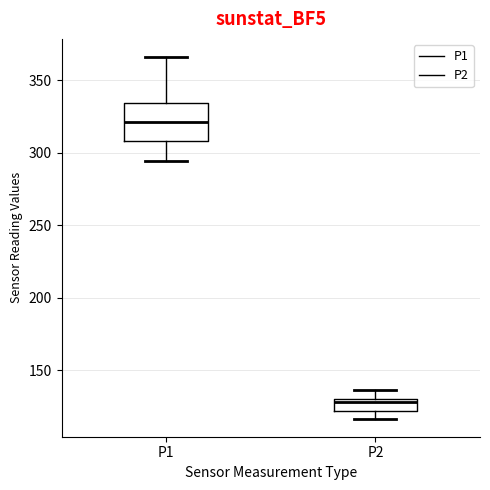

Reading left to right, read every box against the y-axis: the position of its median line, the range the box covers, and the ends of its whiskers. The values are not printed on the chart, so give them approximately, as read against the axis.

P1: median 320, box 310 to 335, whiskers 295 to 365
P2: median 130 (just below the box's upper edge), box 120 to 130, whiskers 115 to 135